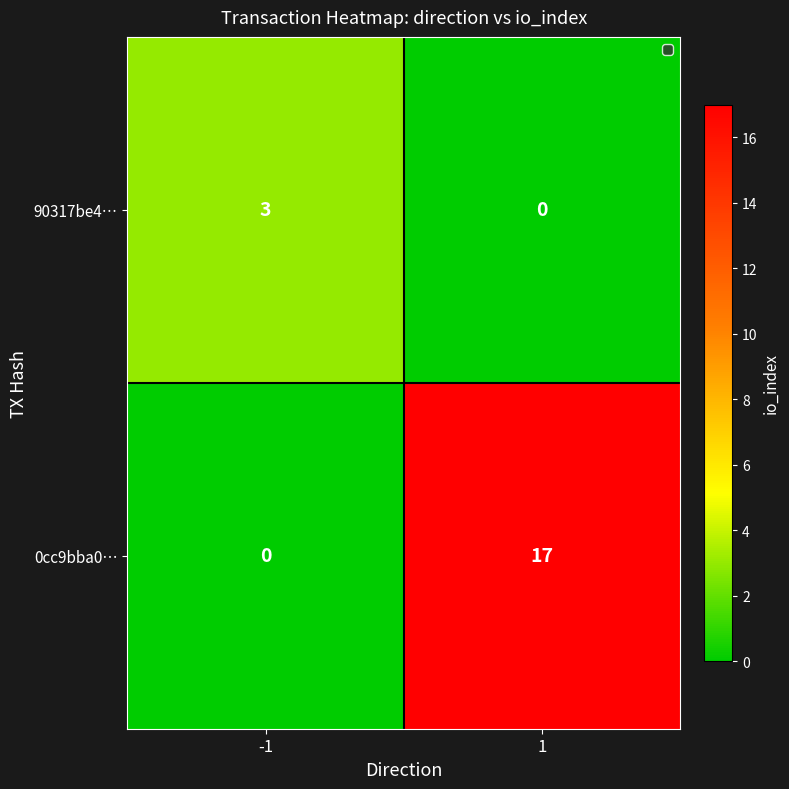

The value of 90317be4… at 1 is 0. True or false?

True